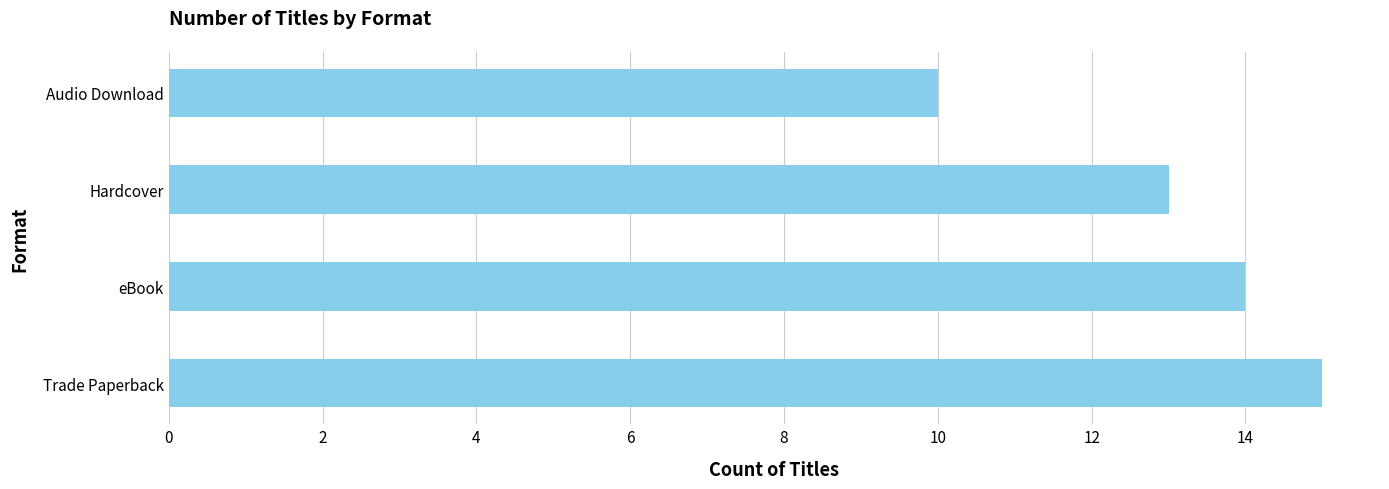

Rank the categories by value from lowest to highest.

Audio Download, Hardcover, eBook, Trade Paperback